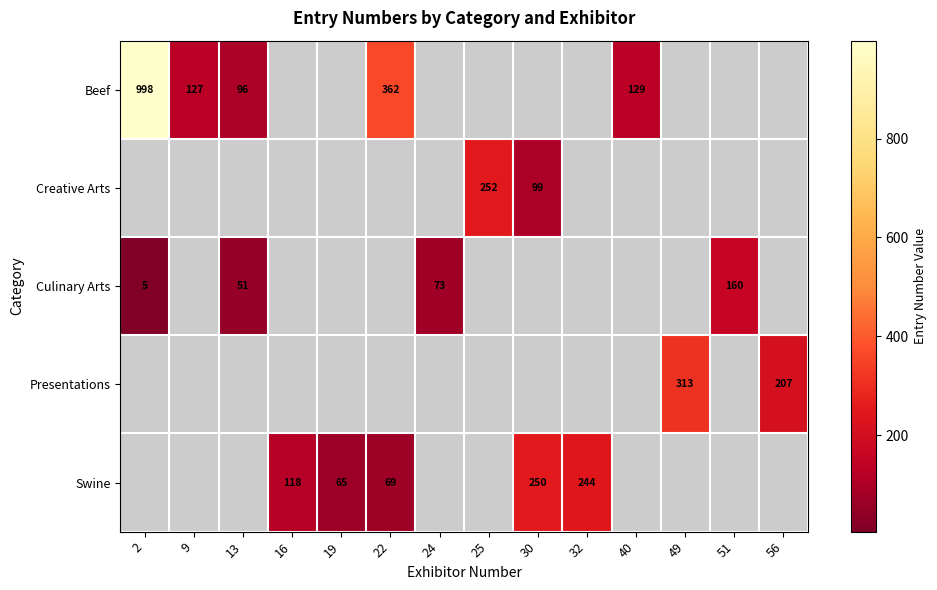

True or false: Creative Arts has a value of 252 at 25.

True